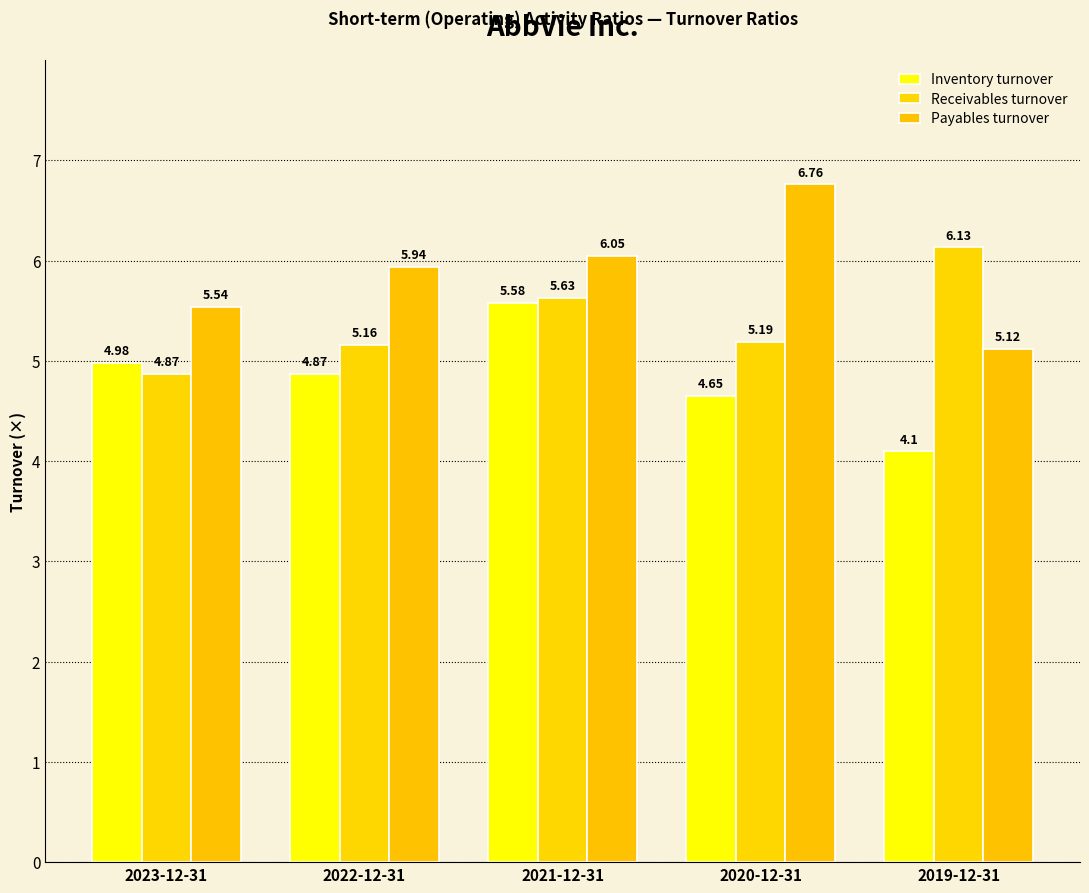

Which series has the widest spread of values?

Payables turnover